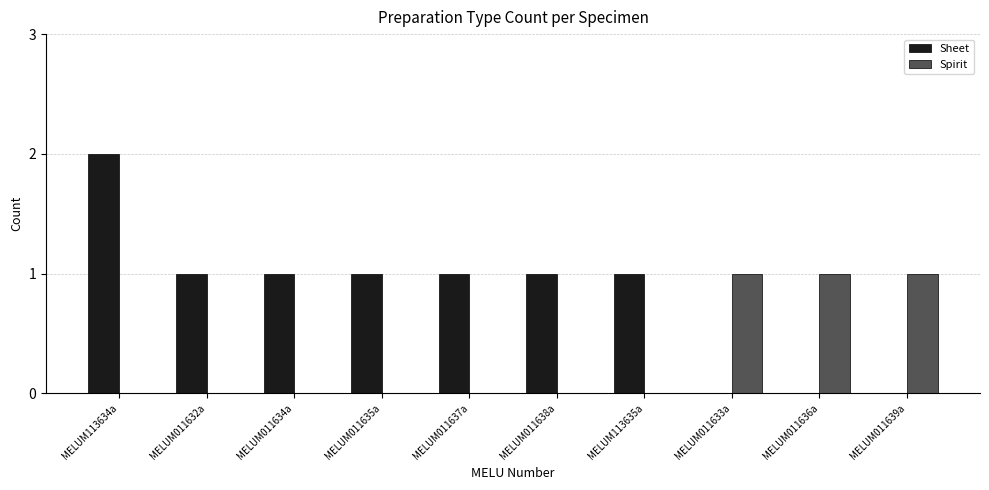

Is it true that Sheet equals 0 at MELUM011639a?

True